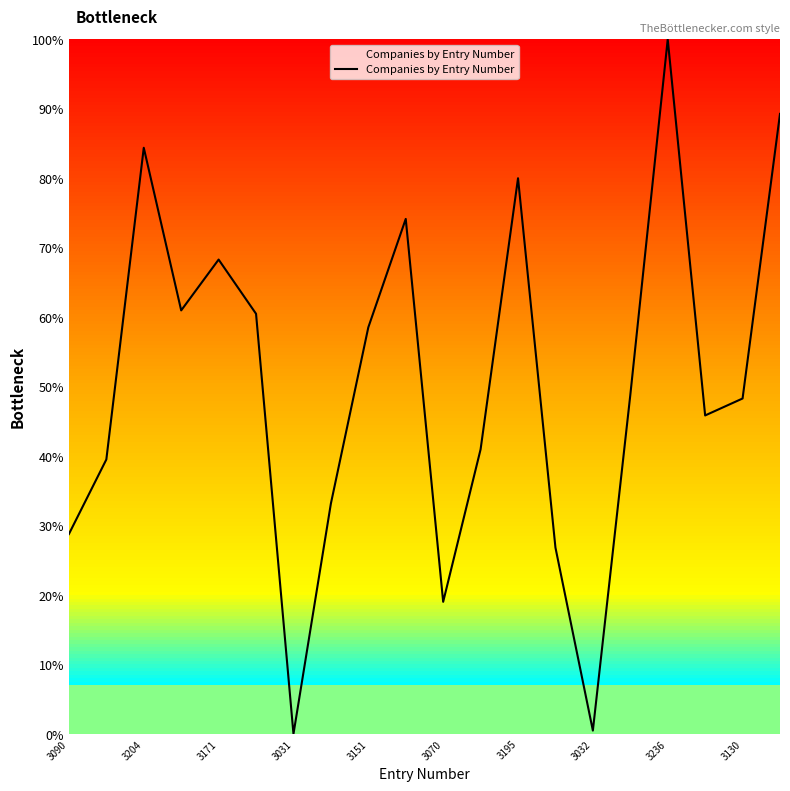

What is the difference between the maximum and minimum values?

100.0